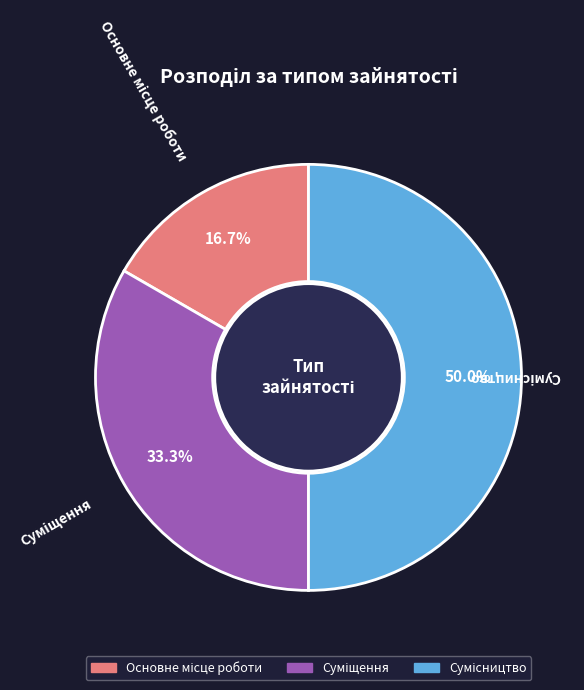

Between Сумісництво and Основне місце роботи, which is larger?

Сумісництво